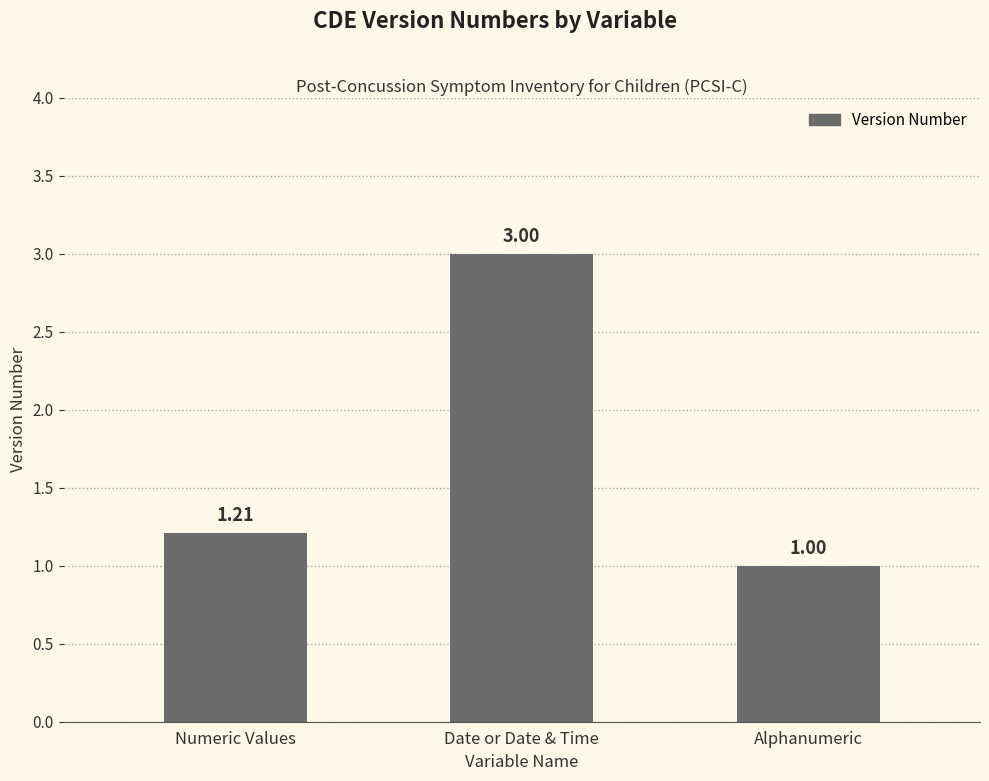

What value does the data have at Date or Date & Time?

3.0